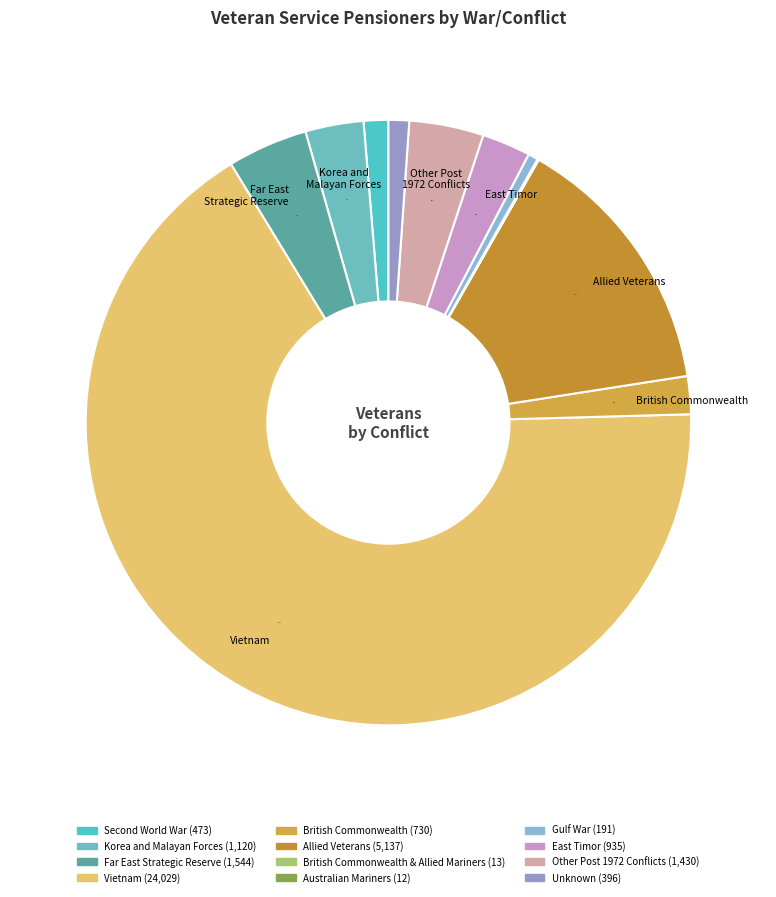

What is the majority slice?

Vietnam